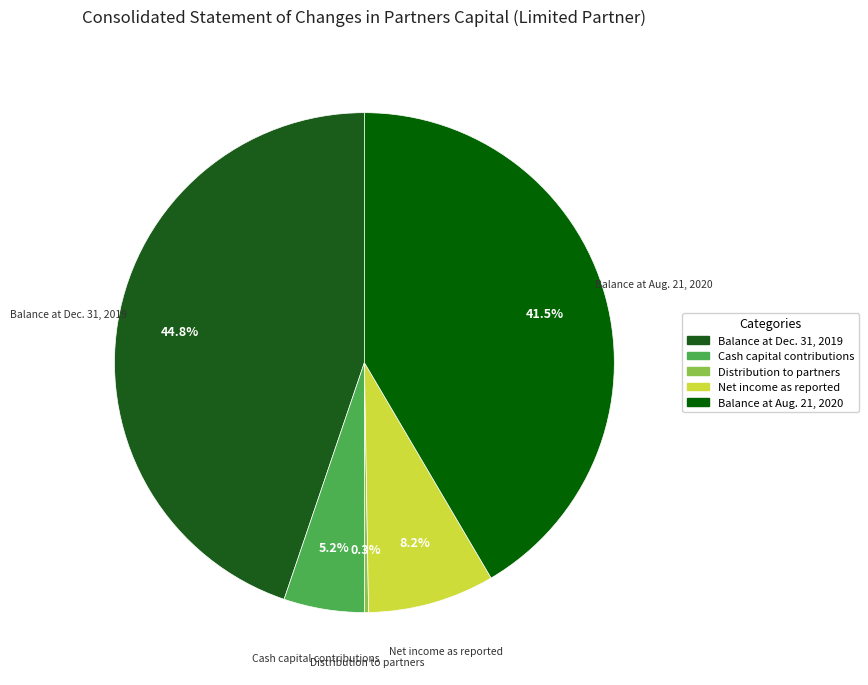

To the nearest percent, what percentage of the pie is Net income as reported?

8%